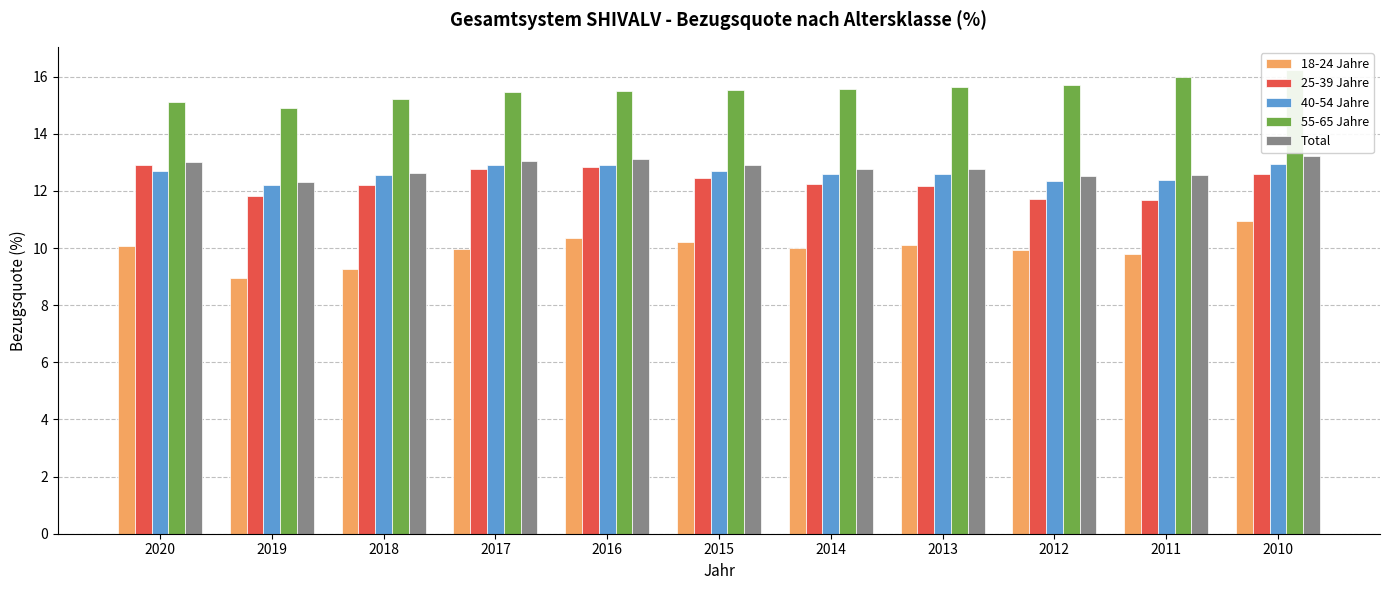

The Total series shows 8.6 at 2020. True or false?

False